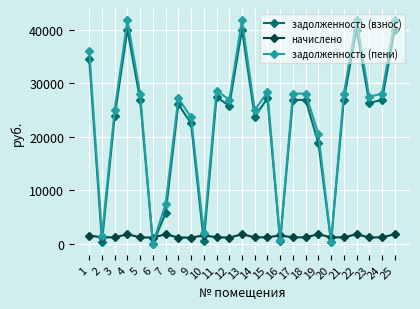

Which series has the largest total across all categories?

задолженность (пени)